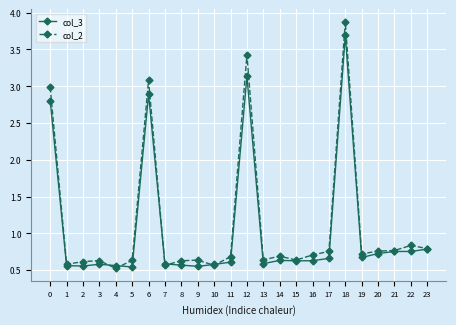

At which category is the sum across all series the highest?

18